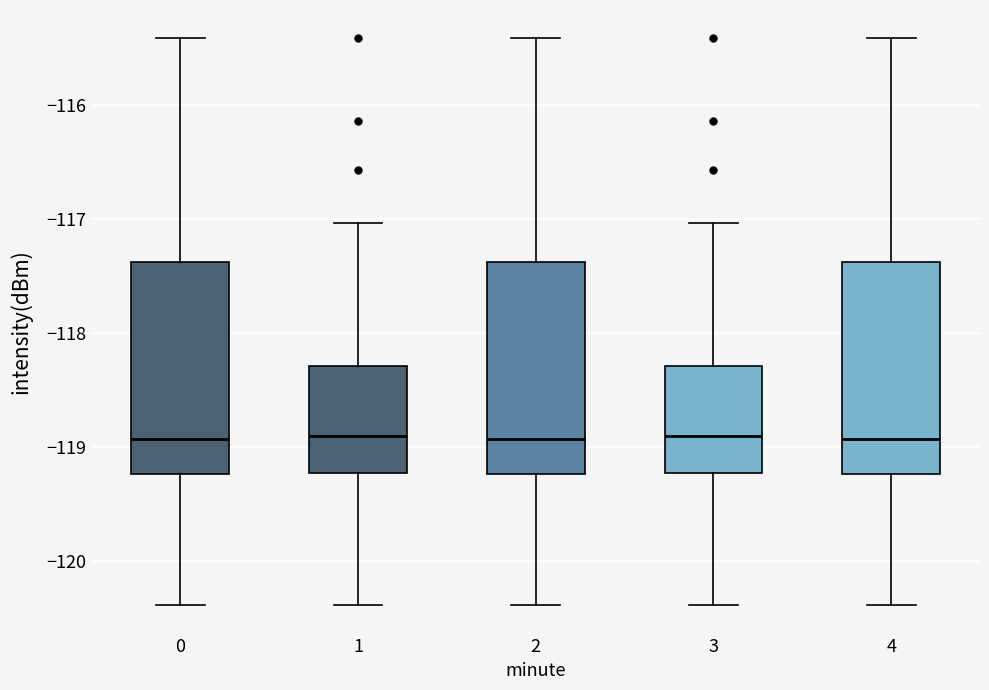

Where does the upper whisker of the box at x = 2 end on the y-axis? The values are not printed on the chart, so give them approximately, as read against the axis.

-115.4